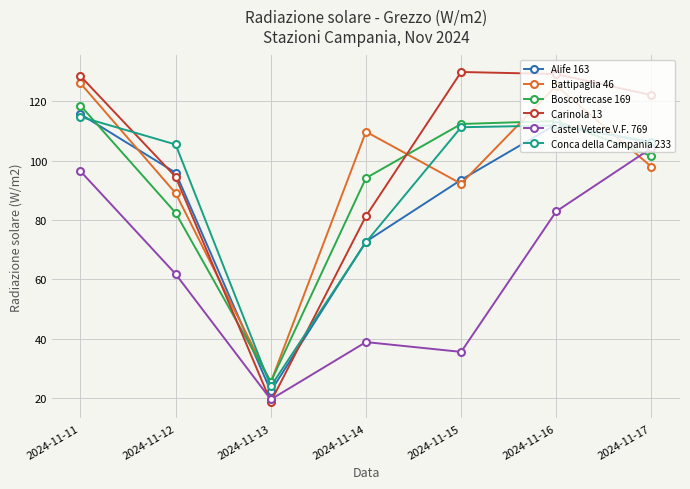

True or false: Castel Vetere V.F. 769 and Boscotrecase 169 cross at least once.

True